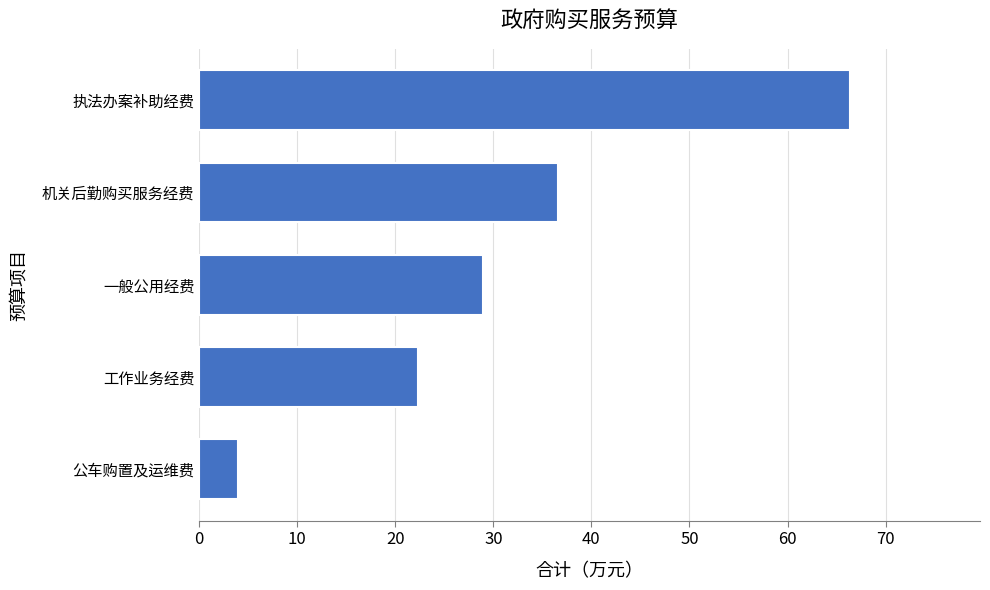

The value at 一般公用经费 is 39.7. True or false?

False